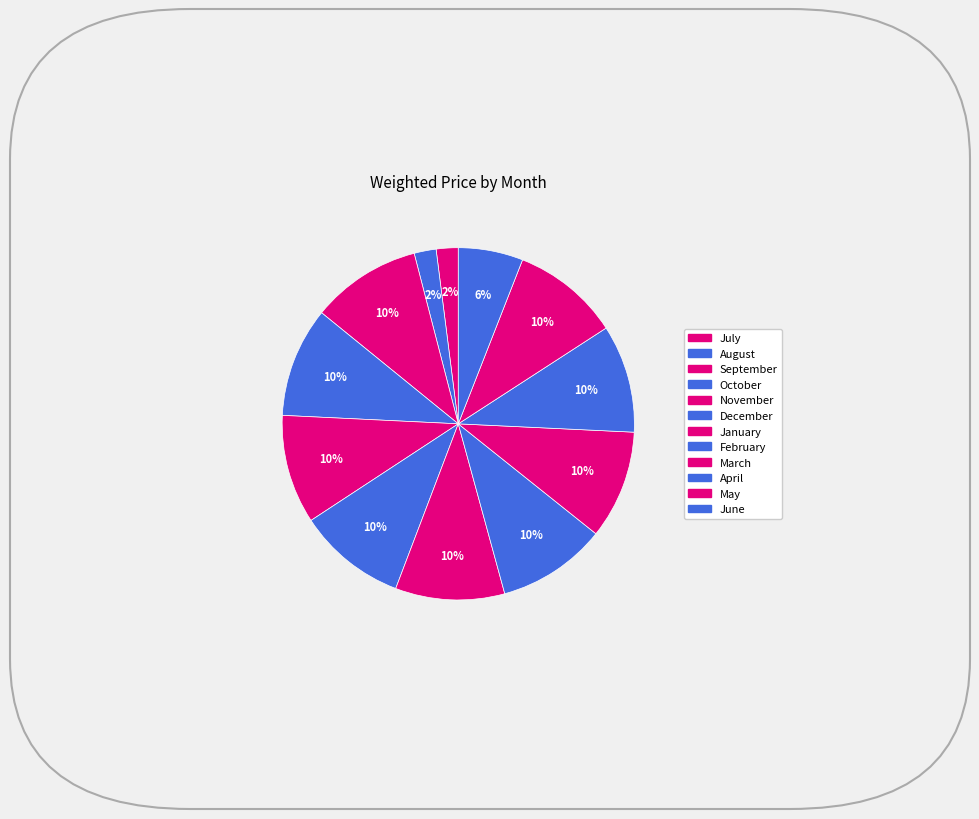

Do September and April together represent more than half of the pie?

No